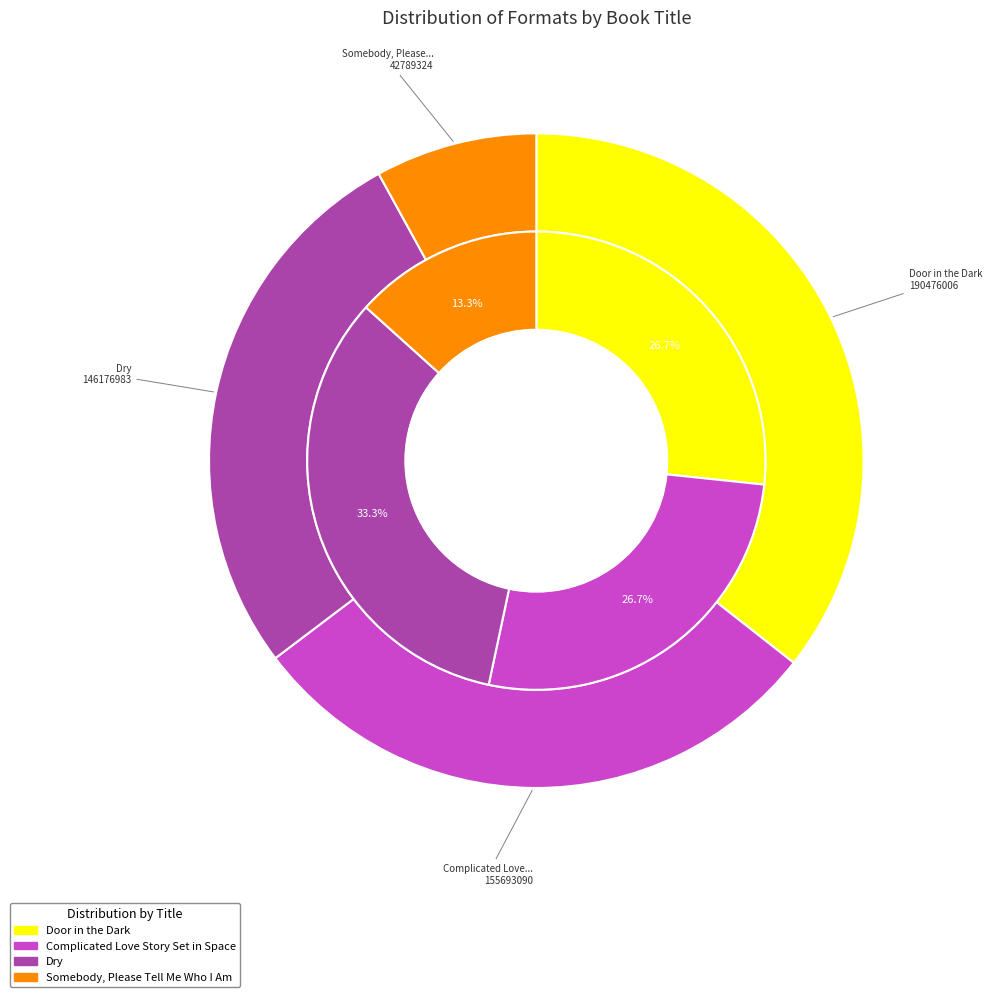

Which slice is the smallest?

Somebody, Please Tell Me Who I Am